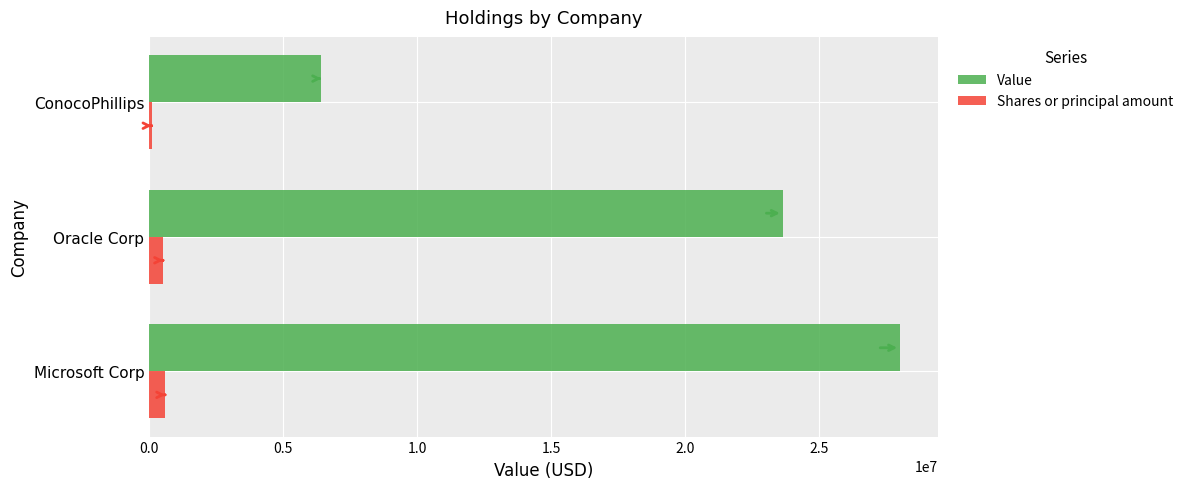

How many distinct data groups are displayed?

2